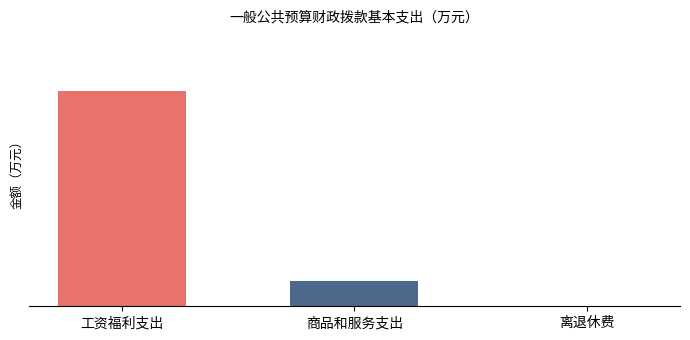

Rank the categories by value from highest to lowest.

工资福利支出, 商品和服务支出, 离退休费